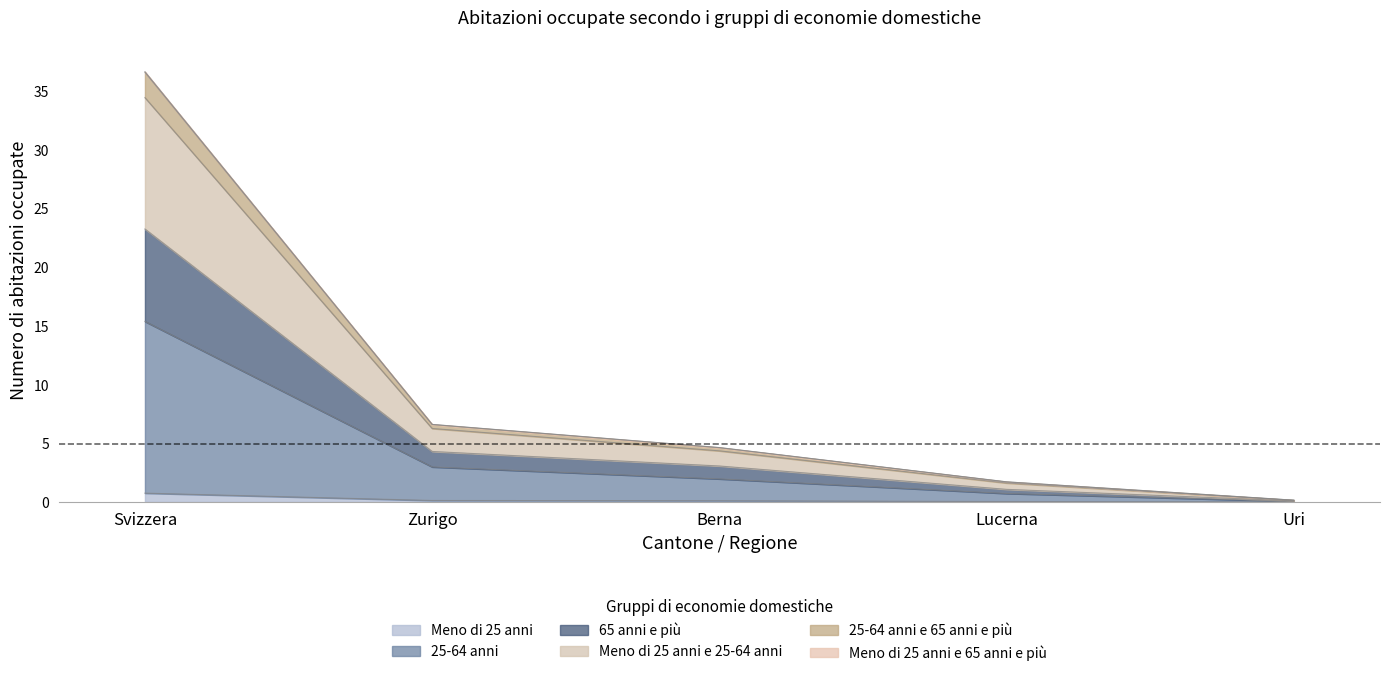

At which category is the sum across all series the highest?

Svizzera